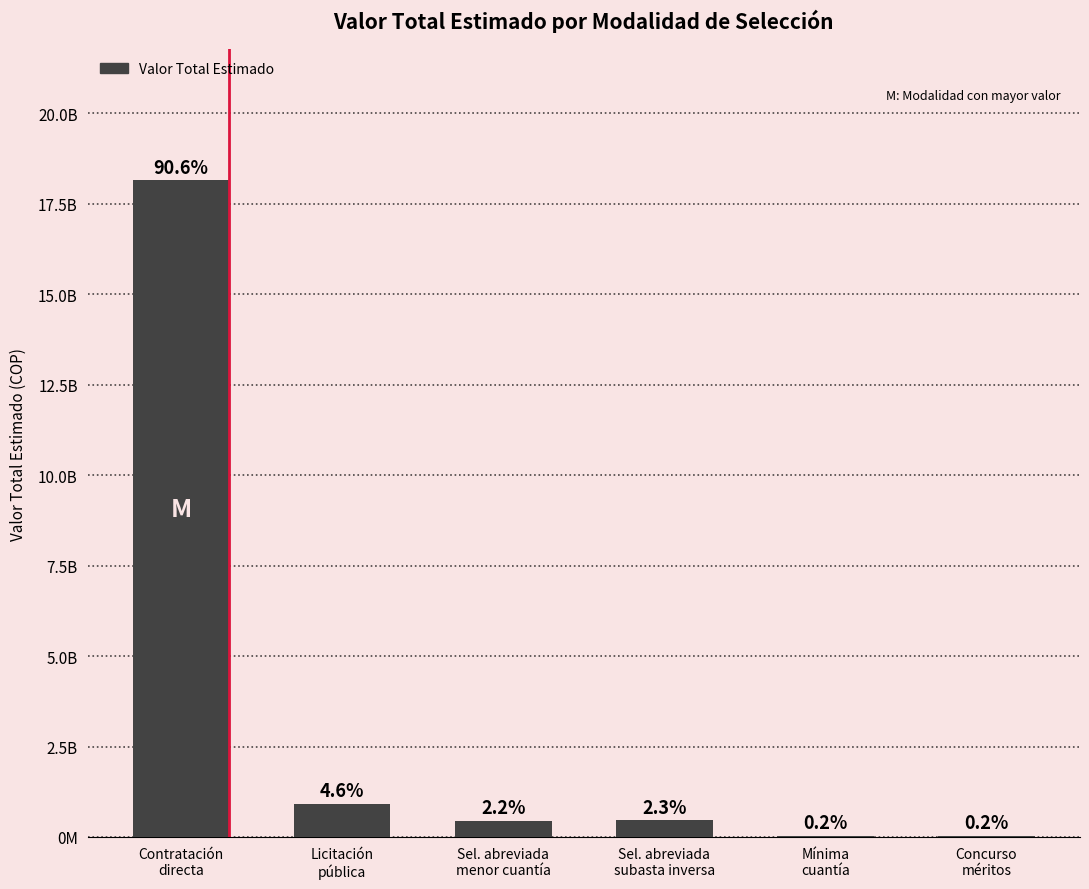

Is it true that the value at Licitación
pública is 919210304?

True